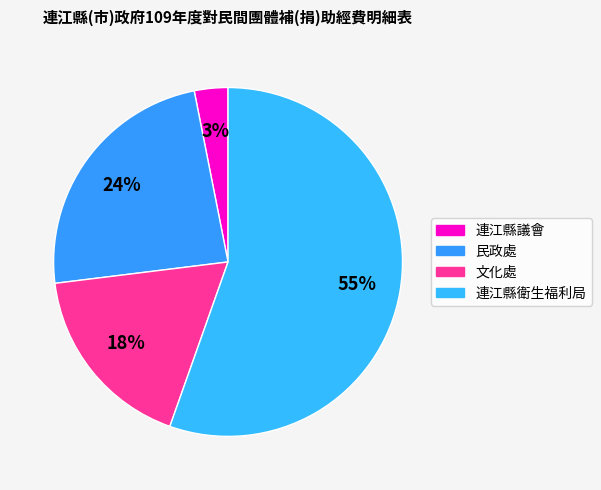

Rank the categories by value from highest to lowest.

連江縣衛生福利局, 民政處, 文化處, 連江縣議會